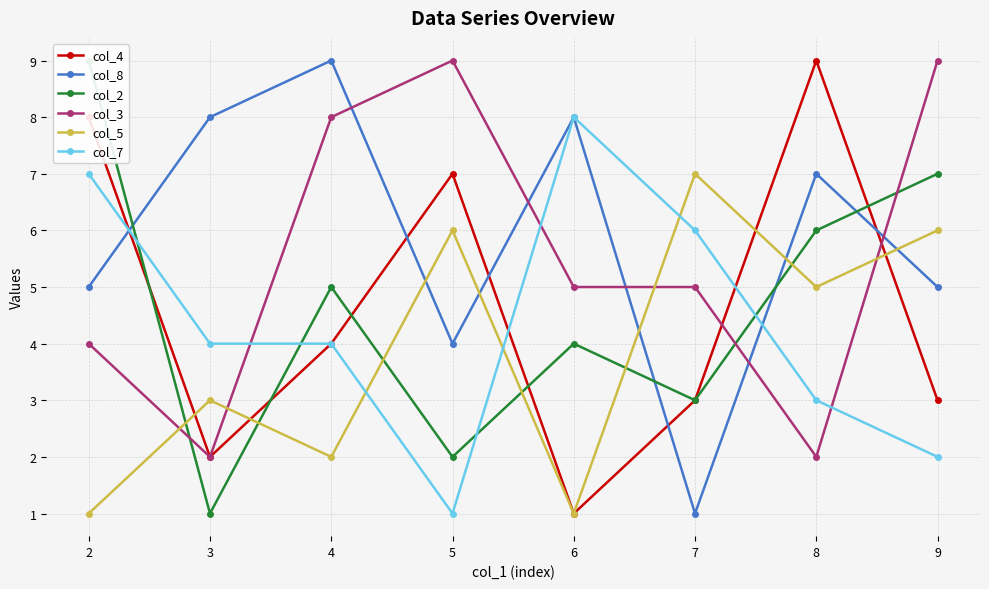

What is the minimum value for col_8?

1